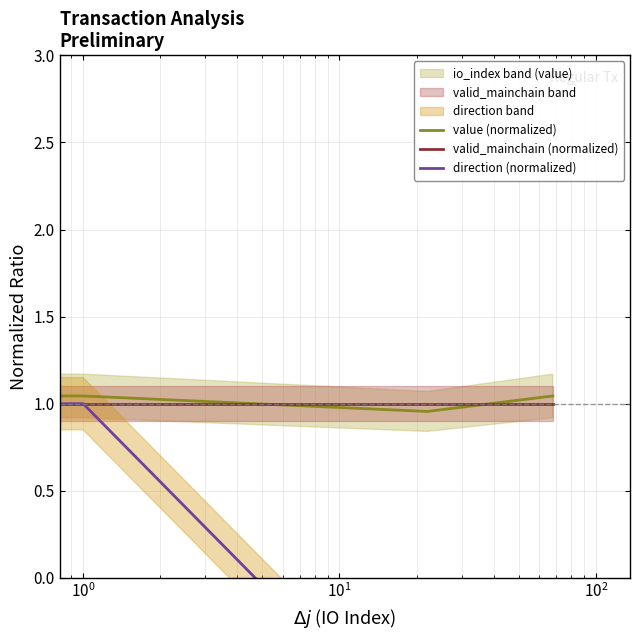

Which series has the largest total across all categories?

valid_mainchain (normalized)